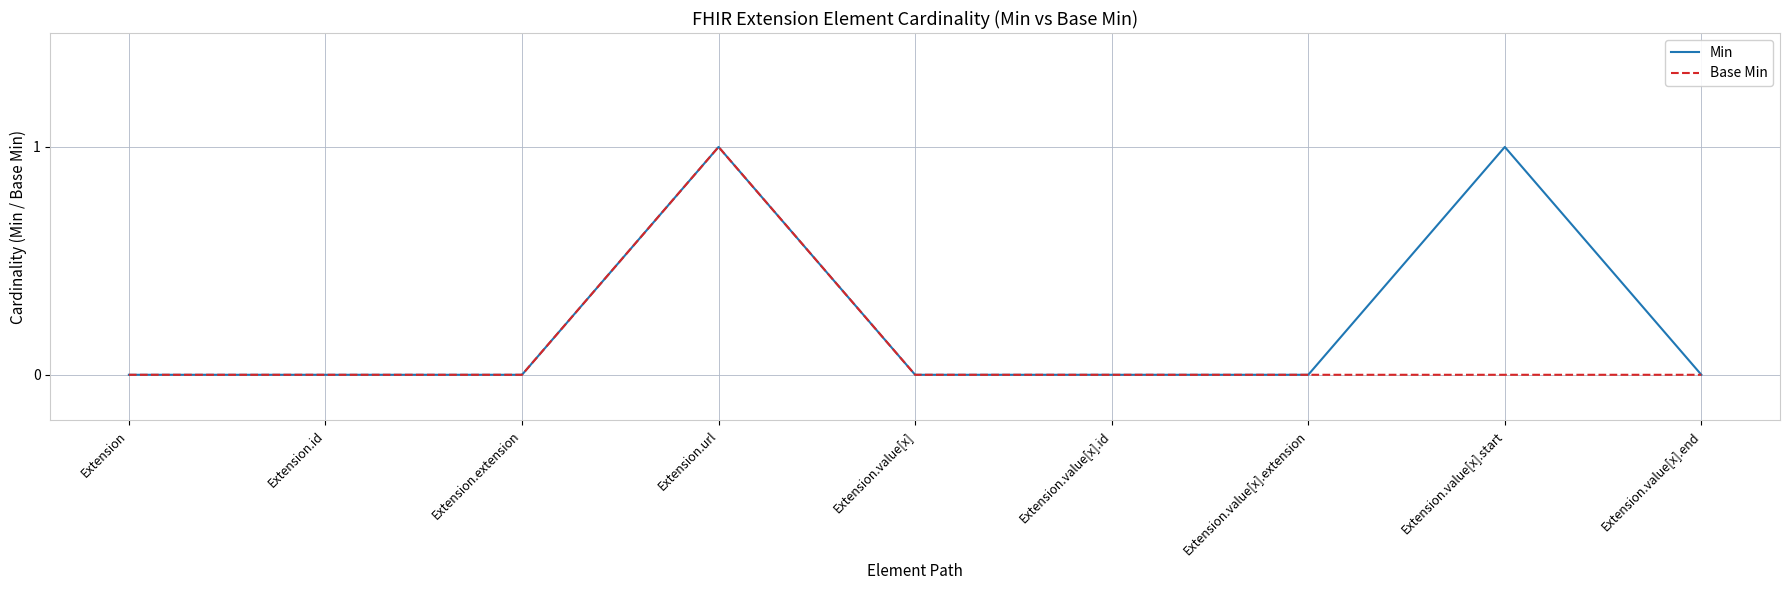

True or false: Base Min has a value of 0 at Extension.value[x].extension.

True